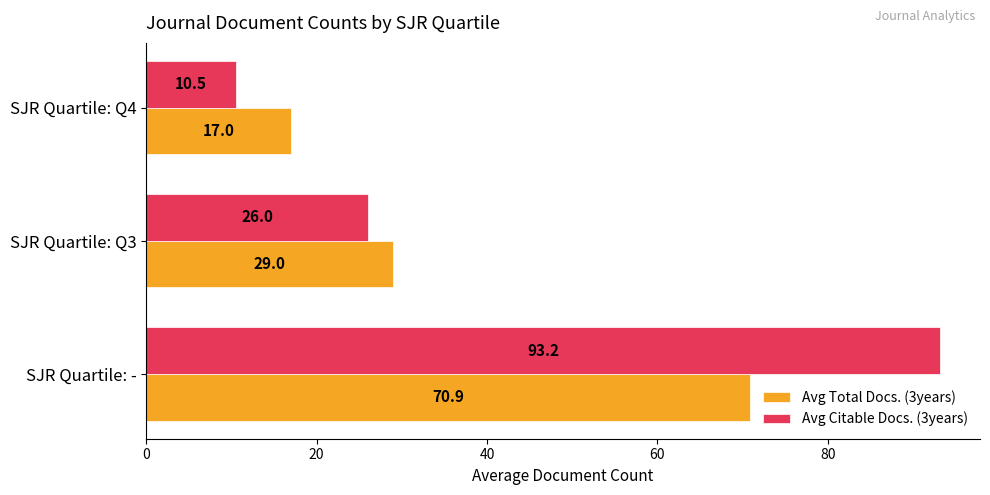

List the series in order of their overall mean, highest first.

Avg Citable Docs. (3years), Avg Total Docs. (3years)